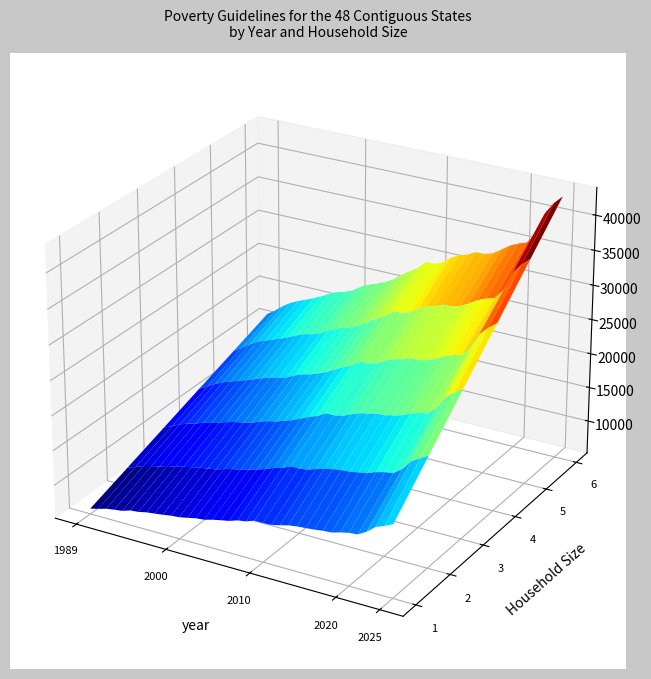

Reading left to right, extract all data points from this chart.

1 Person: 2025=15650	2024=15060	2023=14580	2022=13590	2021=12880	2020=12760	2019=12490	2018=12140	2017=12060	2016=11880	2015=11770	2014=11670	2013=11490	2012=11170	2011=10890	2010=10830	2009=10830	2008=10400	2007=10210	2006=9800	2005=9570	2004=9310	2003=8980	2002=8860	2001=8590	2000=8350	1999=8240	1998=8050	1997=7890	1996=7740	1995=7470	1994=7360	1993=6970	1992=6810	1991=6620	1990=6280	1989=5980
2 Persons: 2025=21150	2024=20440	2023=19720	2022=18310	2021=17420	2020=17240	2019=16910	2018=16460	2017=16240	2016=16020	2015=15930	2014=15730	2013=15510	2012=15130	2011=14710	2010=14570	2009=14570	2008=14000	2007=13690	2006=13200	2005=12830	2004=12490	2003=12120	2002=11940	2001=11610	2000=11250	1999=11060	1998=10850	1997=10610	1996=10360	1995=10030	1994=9840	1993=9430	1992=9190	1991=8880	1990=8420	1989=8020
3 Persons: 2025=26650	2024=25820	2023=24860	2022=23030	2021=21960	2020=21720	2019=21330	2018=20780	2017=20420	2016=20160	2015=20090	2014=19790	2013=19530	2012=19090	2011=18530	2010=18310	2009=18310	2008=17600	2007=17170	2006=16600	2005=16090	2004=15670	2003=15260	2002=15020	2001=14630	2000=14150	1999=13880	1998=13650	1997=13330	1996=12980	1995=12590	1994=12320	1993=11890	1992=11570	1991=11140	1990=10560	1989=10060
4 Persons: 2025=32150	2024=31200	2023=30000	2022=27750	2021=26500	2020=26200	2019=25750	2018=25100	2017=24600	2016=24300	2015=24250	2014=23850	2013=23550	2012=23050	2011=22350	2010=22050	2009=22050	2008=21200	2007=20650	2006=20000	2005=19350	2004=18850	2003=18400	2002=18100	2001=17650	2000=17050	1999=16700	1998=16450	1997=16050	1996=15600	1995=15150	1994=14800	1993=14350	1992=13950	1991=13400	1990=12700	1989=12100
5 Persons: 2025=37650	2024=36580	2023=35140	2022=32470	2021=31040	2020=30680	2019=30170	2018=29420	2017=28780	2016=28440	2015=28410	2014=27910	2013=27570	2012=27010	2011=26170	2010=25790	2009=25790	2008=24800	2007=24130	2006=23400	2005=22610	2004=22030	2003=21540	2002=21180	2001=20670	2000=19950	1999=19520	1998=19250	1997=18770	1996=18220	1995=17710	1994=17280	1993=16810	1992=16330	1991=15660	1990=14840	1989=14140
6 Persons: 2025=43150	2024=41960	2023=40280	2022=37190	2021=35580	2020=35160	2019=34590	2018=33740	2017=32960	2016=32580	2015=32570	2014=31970	2013=31590	2012=30970	2011=29990	2010=29530	2009=29530	2008=28400	2007=27610	2006=26800	2005=25870	2004=25210	2003=24680	2002=24260	2001=23690	2000=22850	1999=22340	1998=22050	1997=21490	1996=20840	1995=20270	1994=19760	1993=19270	1992=18710	1991=17920	1990=16980	1989=16180